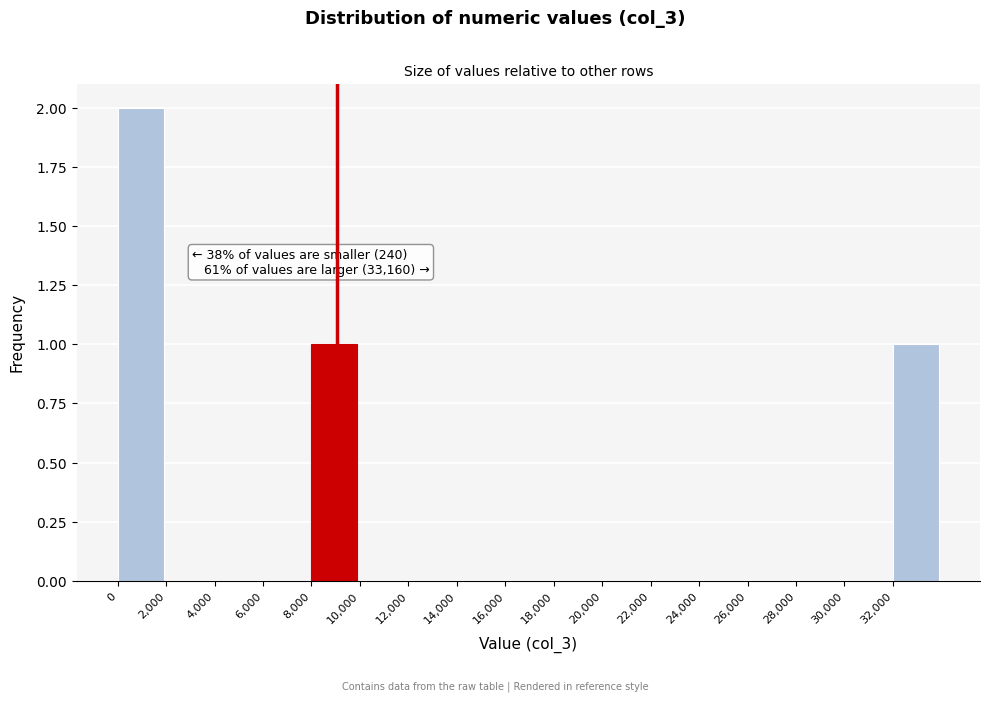

Which range on the x-axis has the tallest bar?

0 to 2000